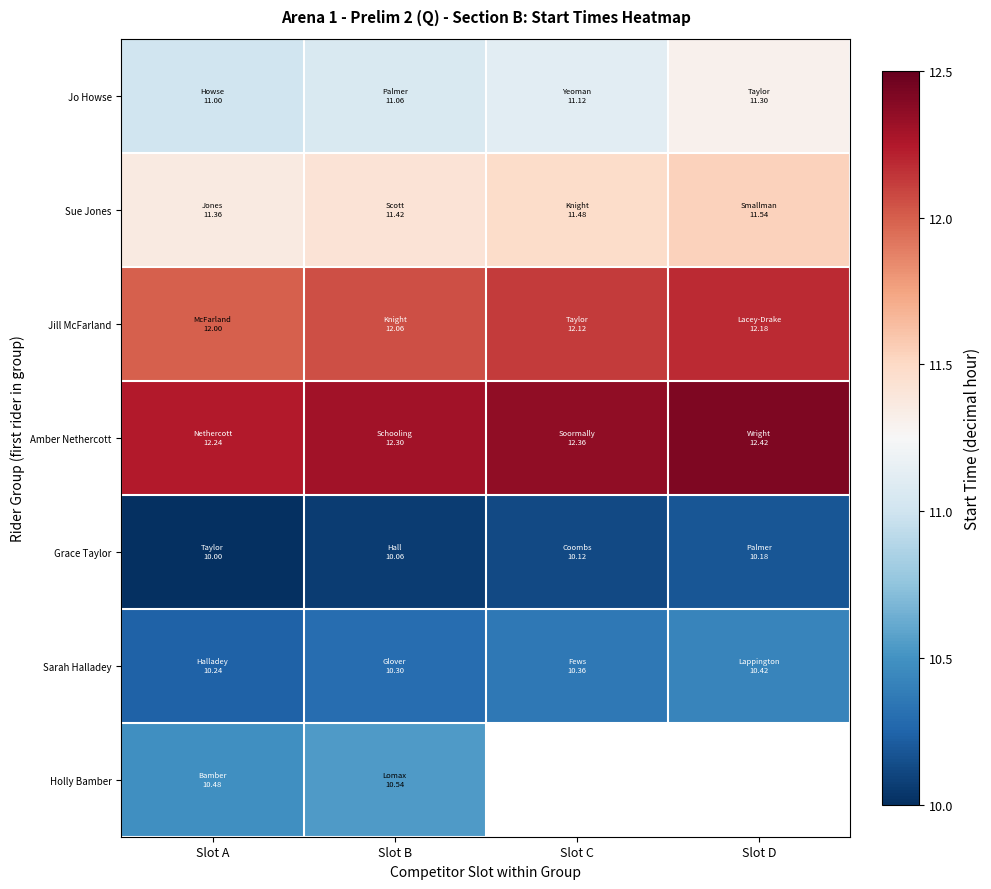

Which category has the lowest value in the Jo Howse series?

Slot A